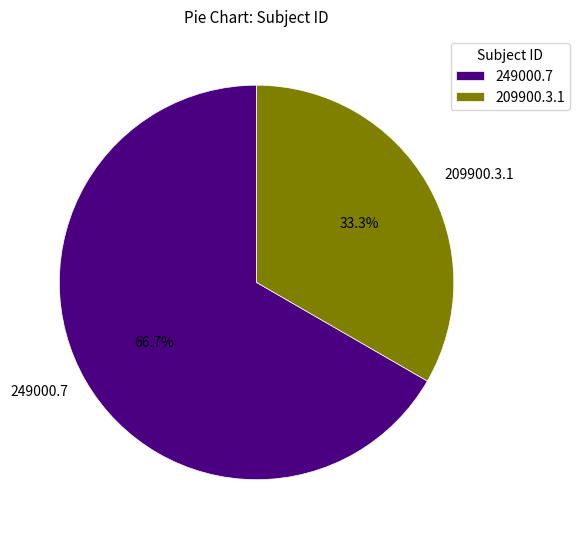

Which slice represents more than half of the pie?

249000.7